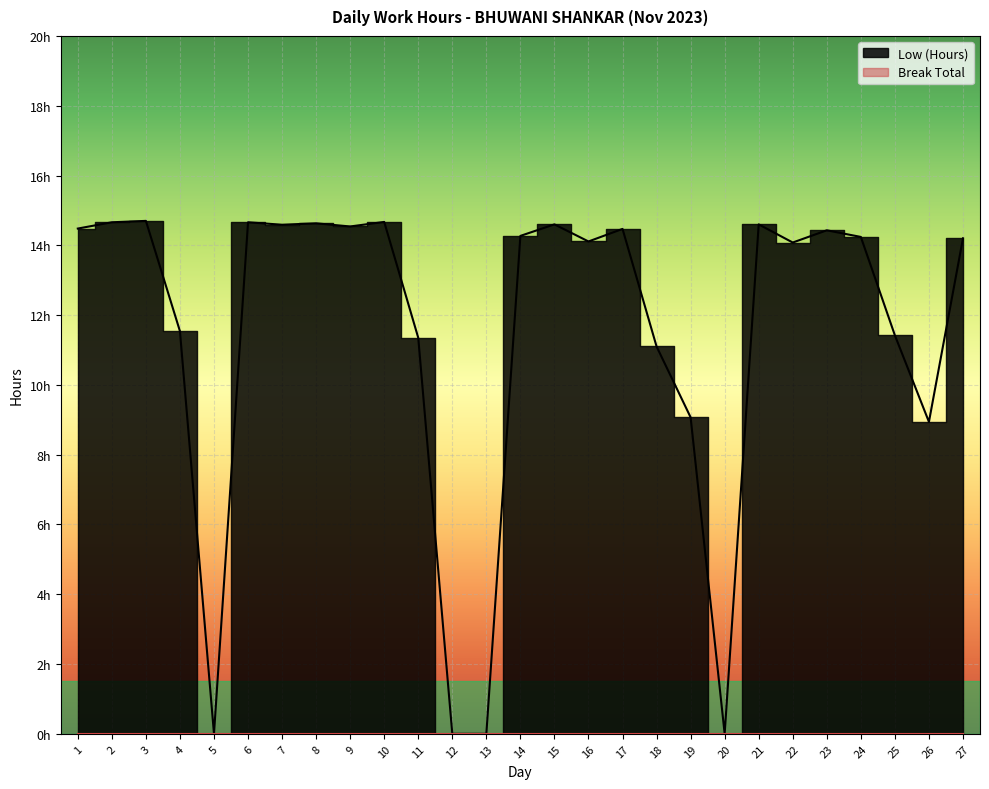

What is the sum of all values?

309.4